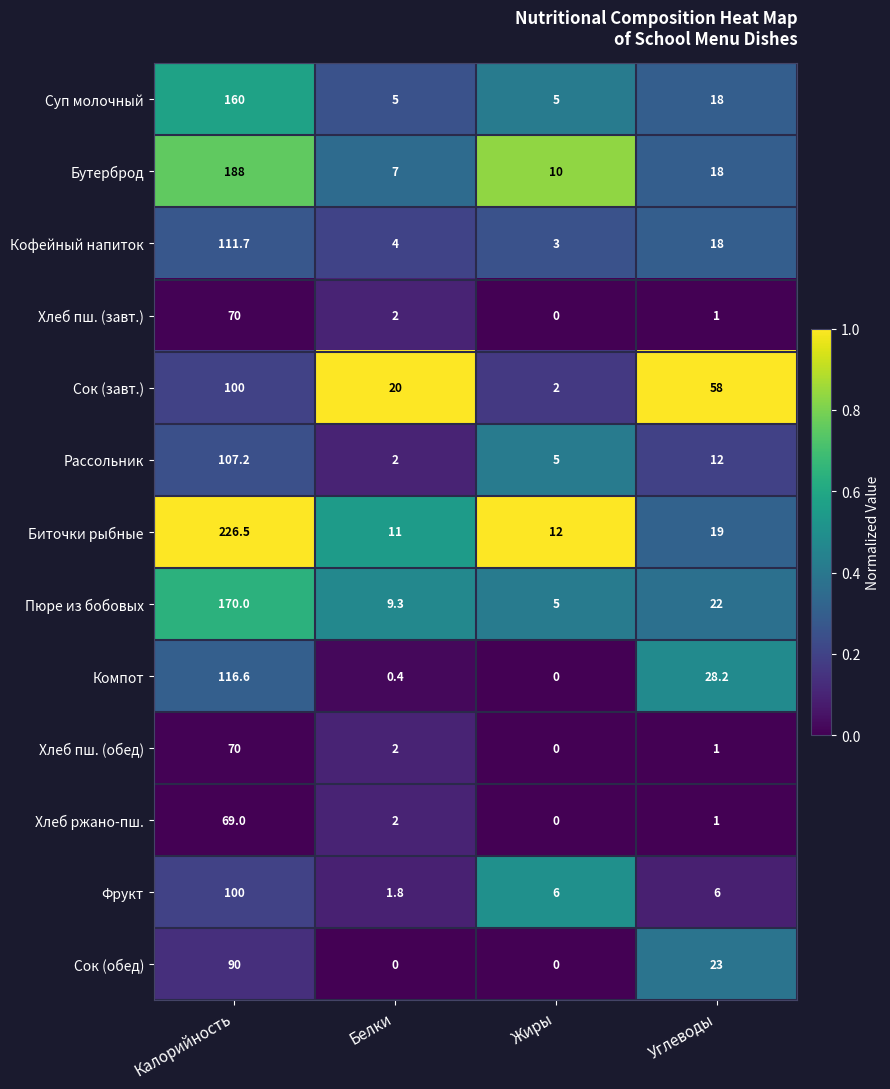

Which series has the largest range (max minus min)?

Биточки рыбные